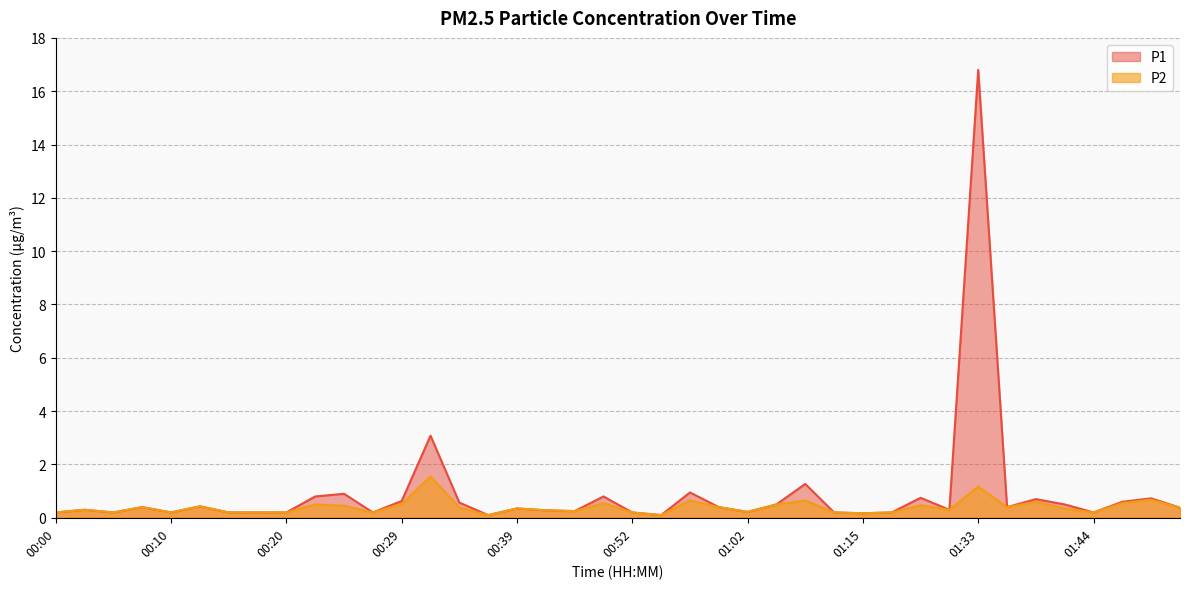

The value of P2 at 00:55 is 0.1. True or false?

True